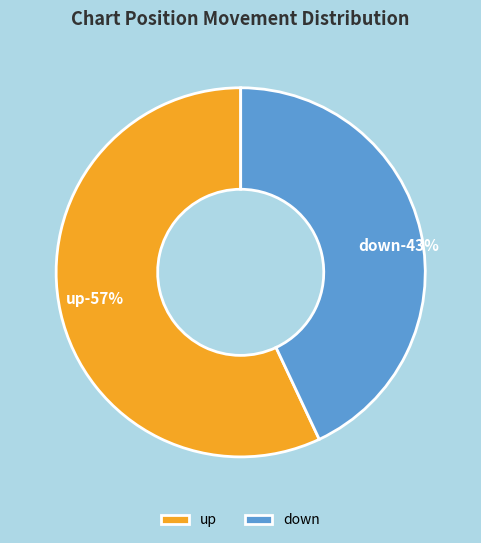

To the nearest percent, what is the combined percentage of down and up?

100%